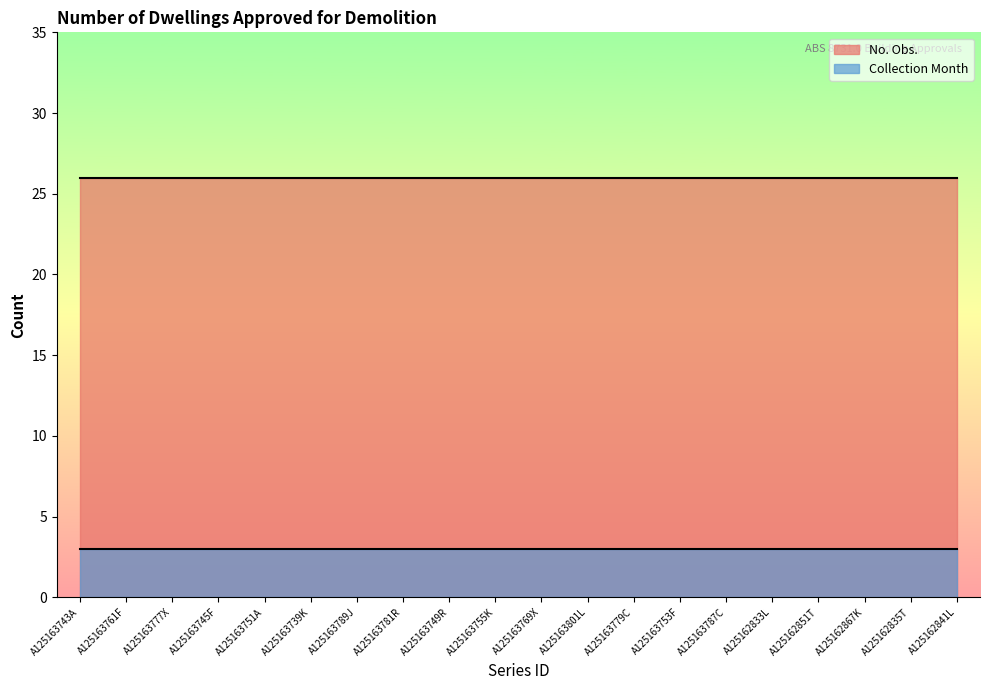

The value of No. Obs. at A125162851T is 12. True or false?

False